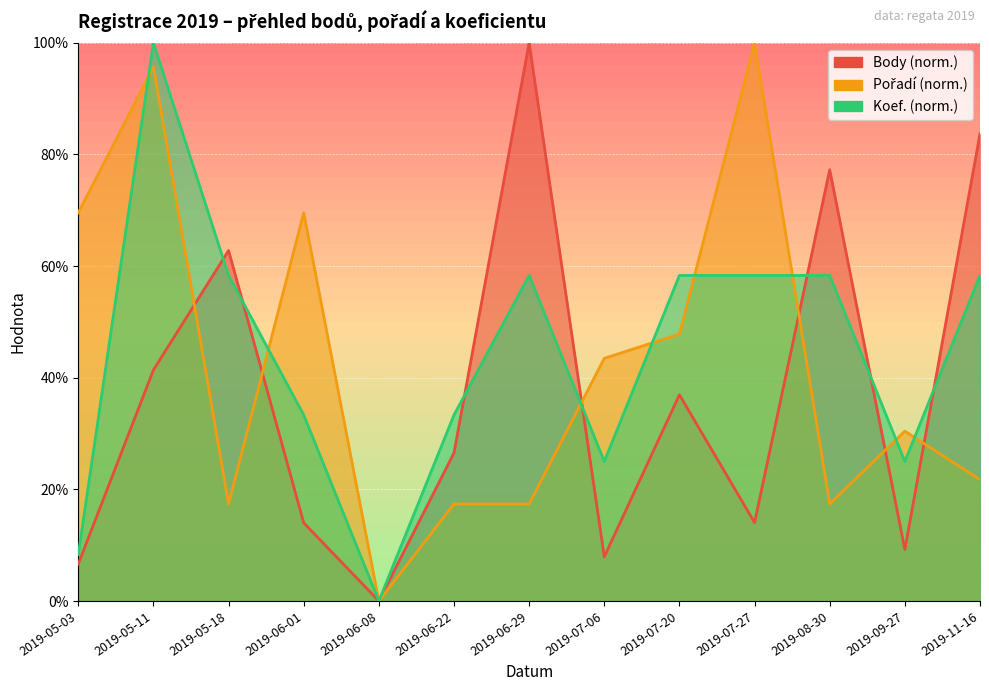

True or false: Pořadí and Koef. intersect in this chart.

True